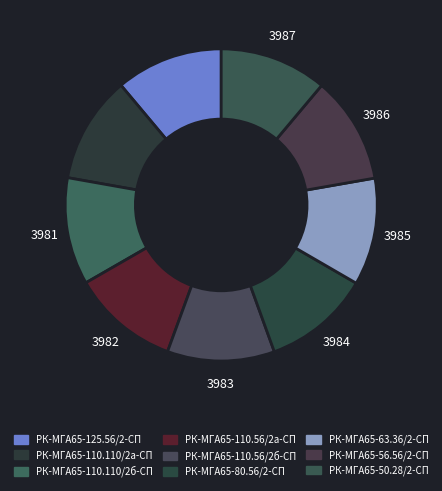

How many slices are in this pie chart?

9